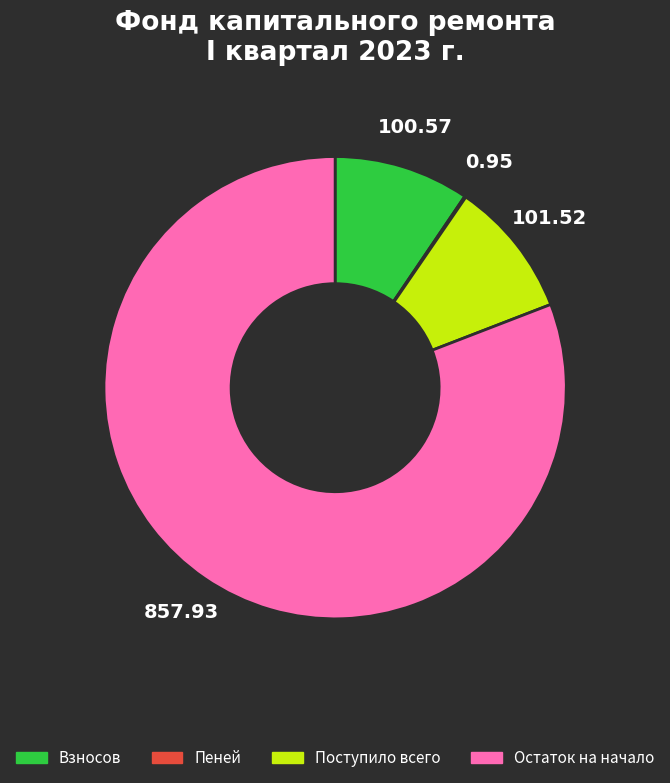

Does any single category account for the majority?

Yes